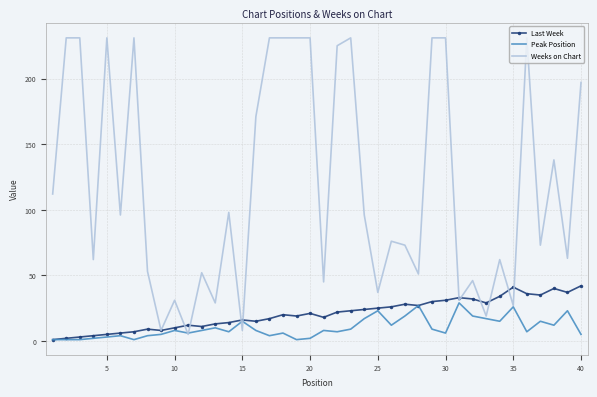

Which series has the largest total across all categories?

Weeks on Chart